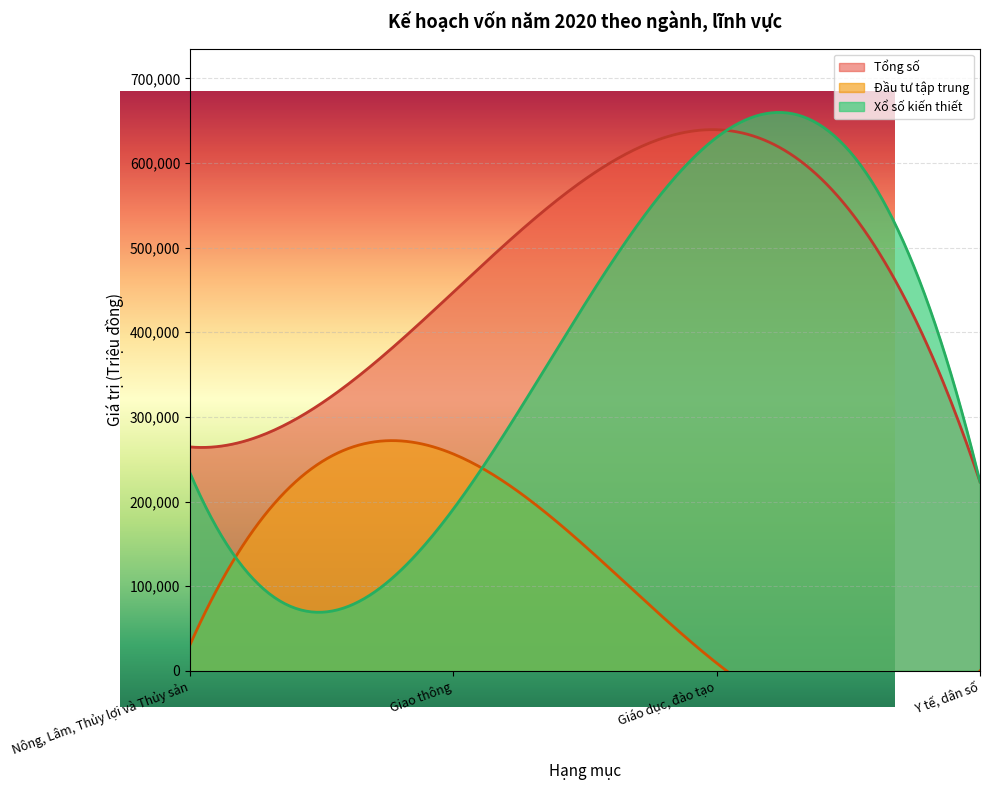

What is the average value of the Nông, Lâm, Thủy lợi và Thủy sản series?

105831.3